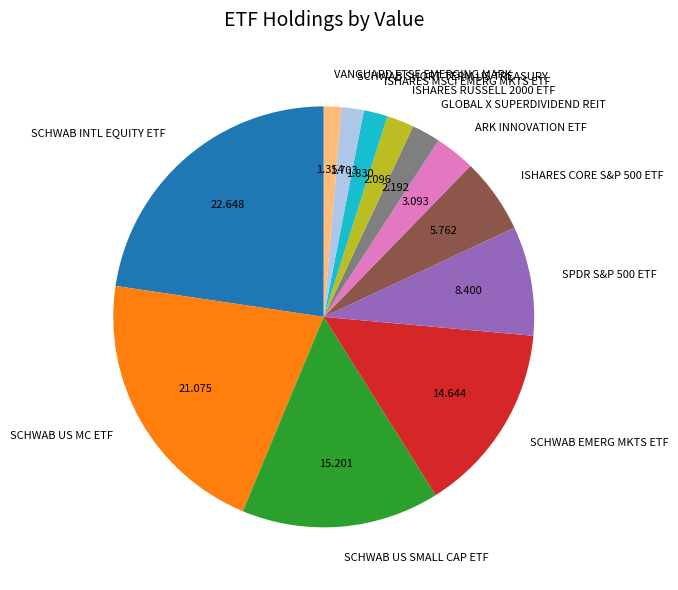

Which slice is the largest?

SCHWAB INTL EQUITY ETF